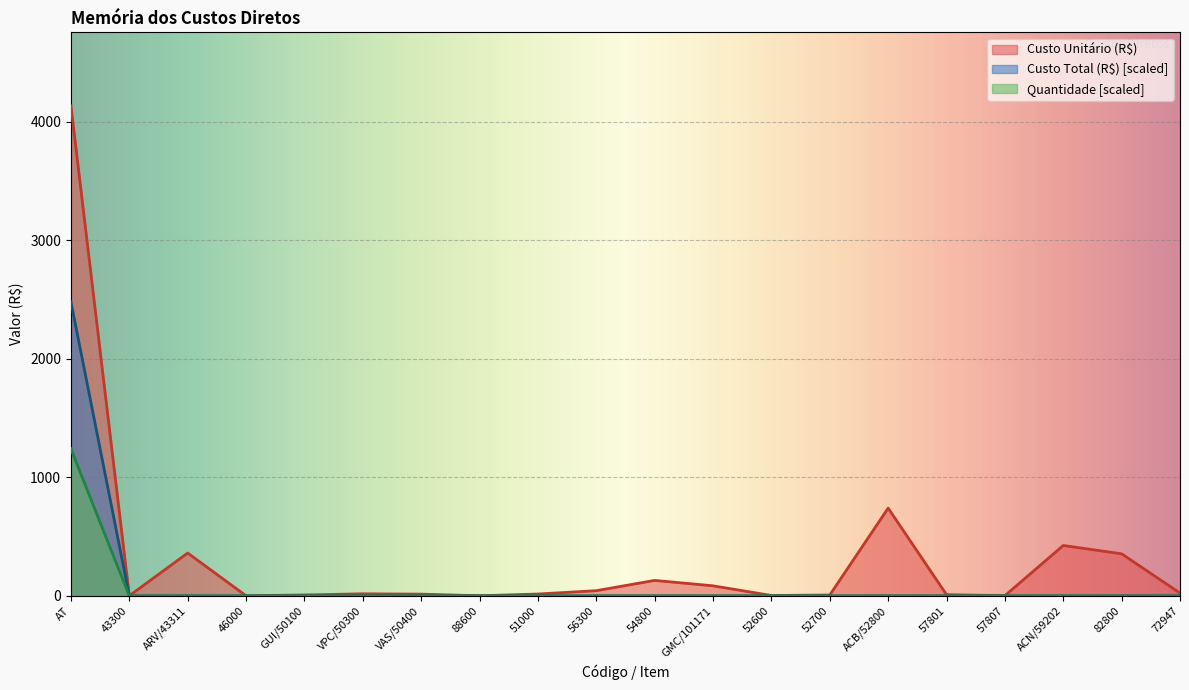

How many data points in Custo Total (R$) are above 0?

1